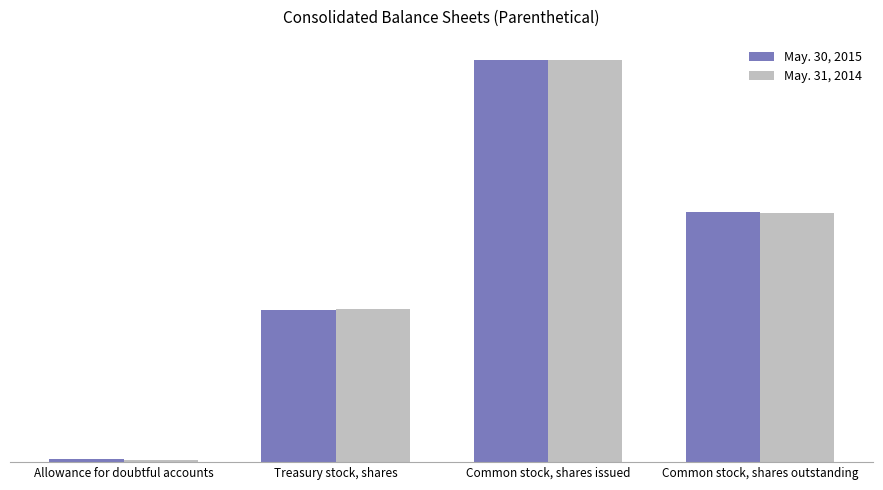

Are the bars grouped side by side (vs. stacked)?

Yes